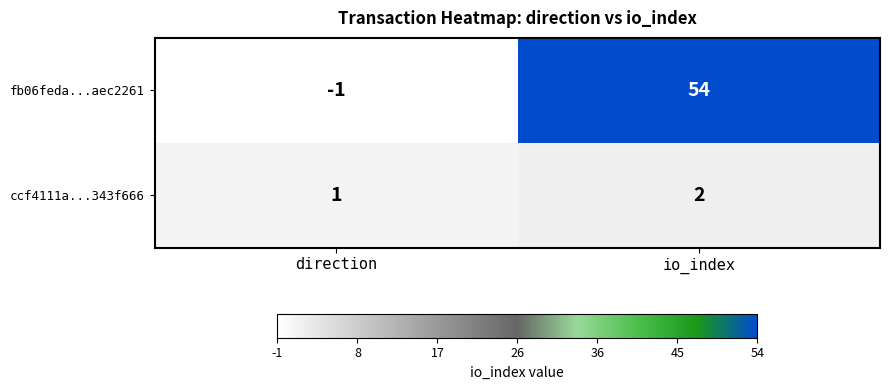

What is the spread (max minus min) of values at io_index?

52